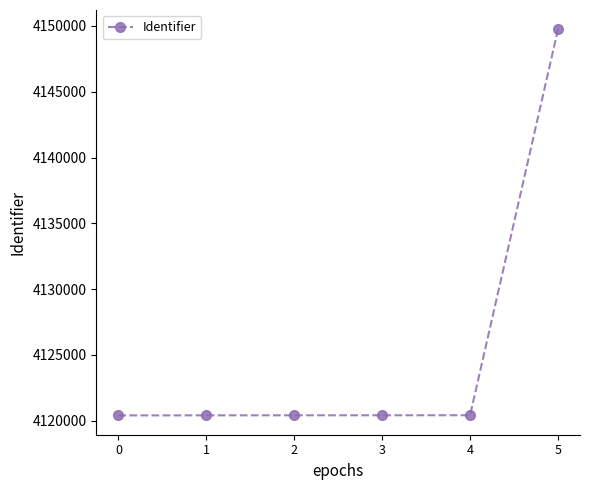

True or false: there are more than 2 points higher than both neighbors.

False